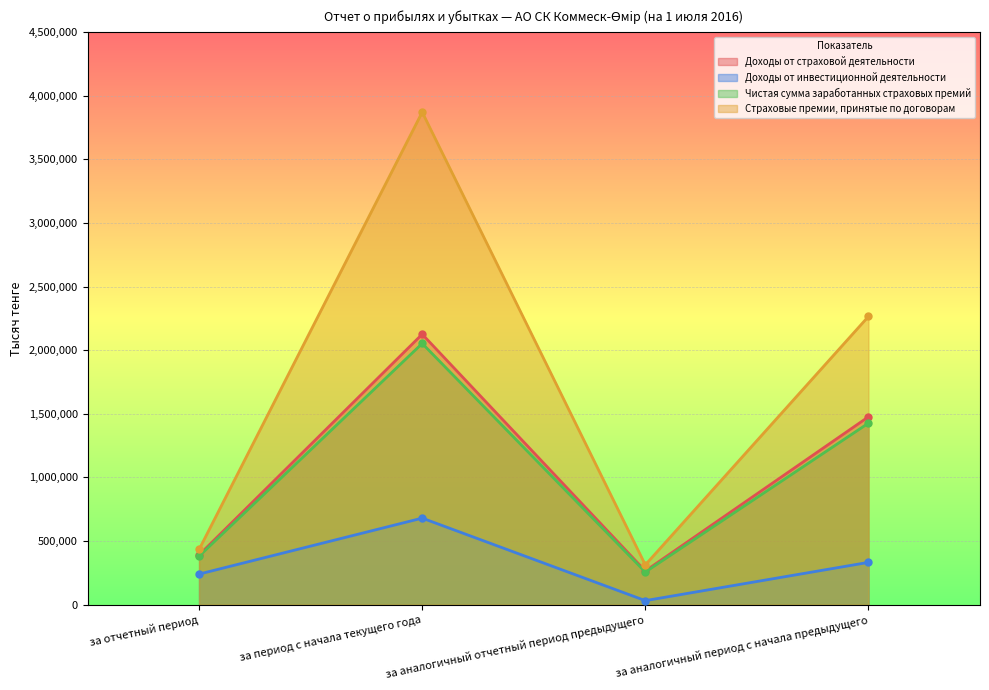

Read the Страховые премии, принятые по договорам value at за аналогичный отчетный период предыдущего, to the nearest 50.

312150